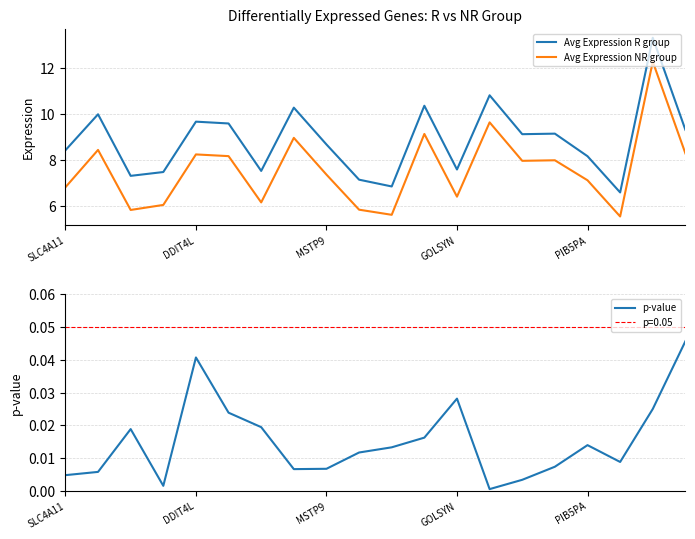

What is the approximate value of Avg Expression R group at MSTP9?

8.7